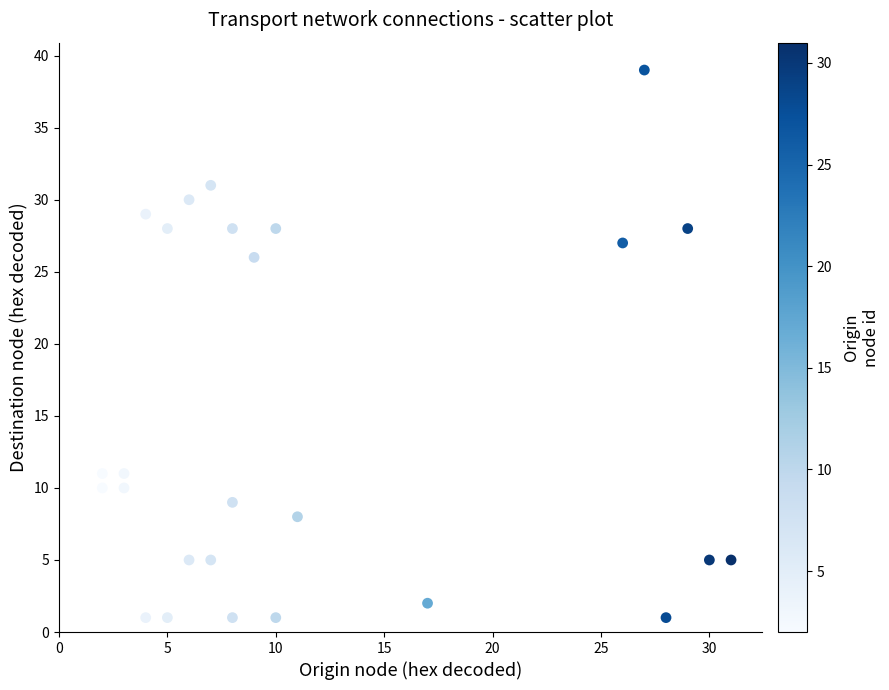

What is the range of Y values (max minus min)?

38